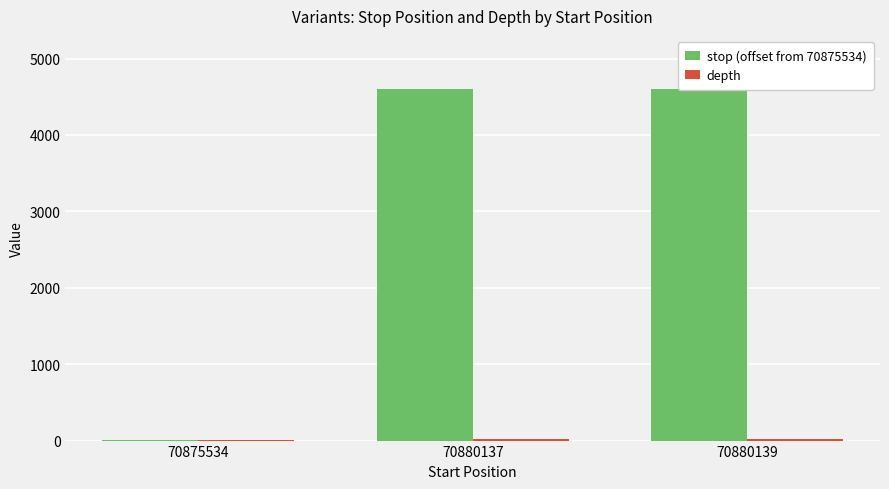

What is the spread (max minus min) of values at 70880137?

4587